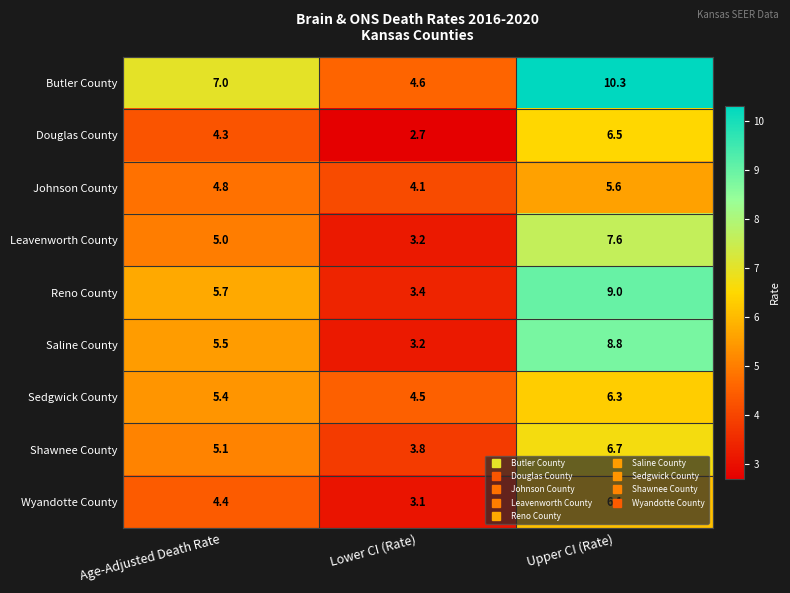

What is the difference between the maximum and second lowest values in the Douglas County series?

2.2